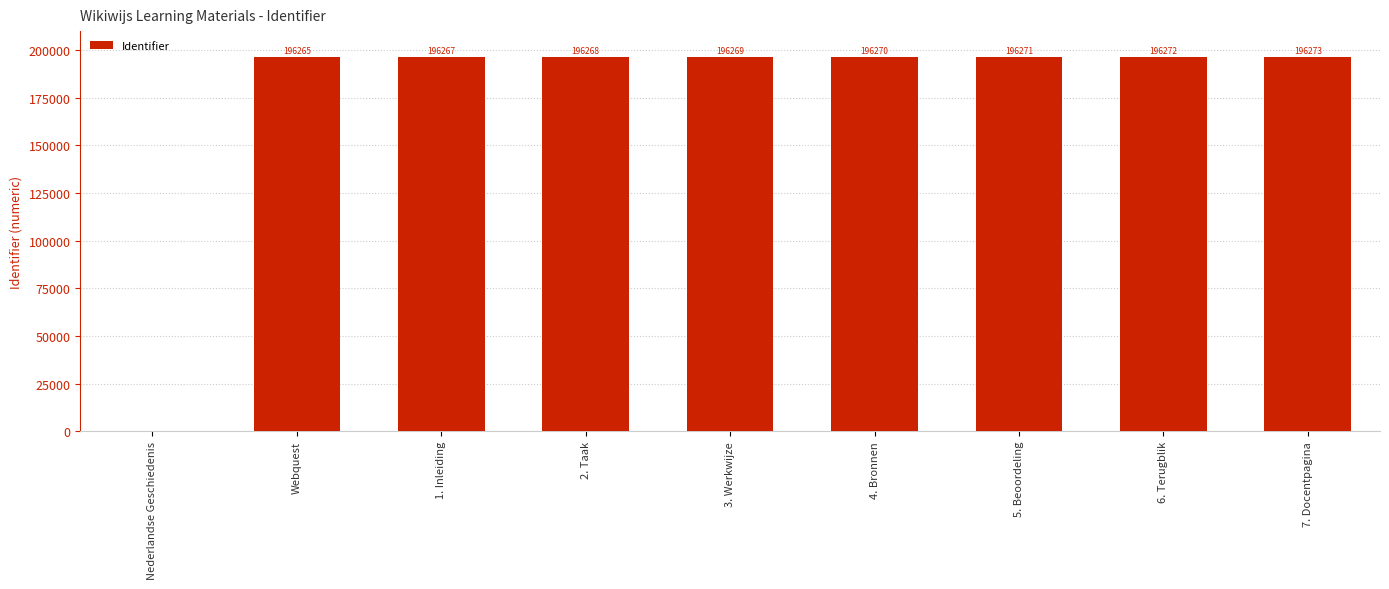

What is the change in value from 3. Werkwijze to 7. Docentpagina?

+4